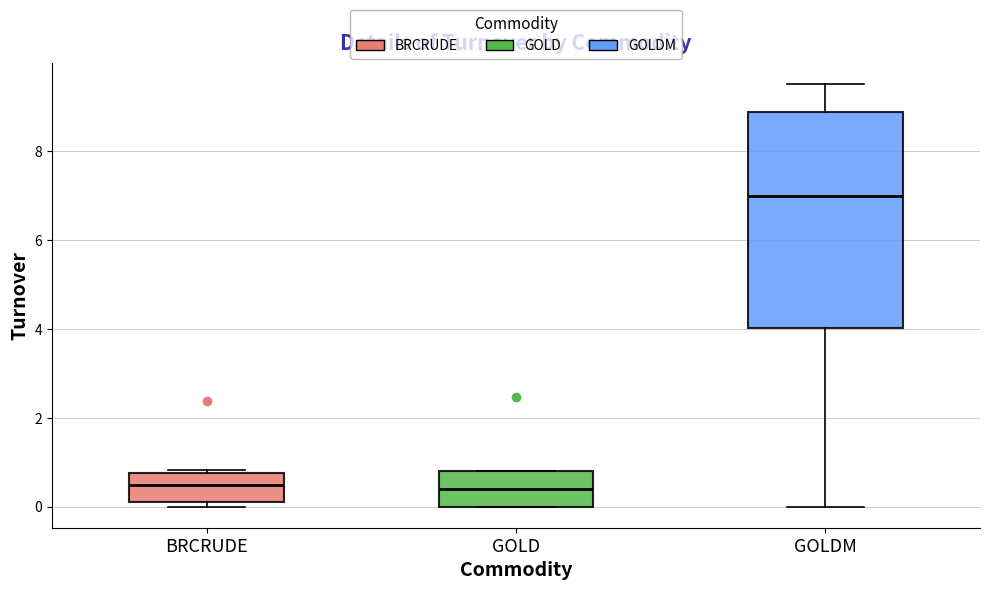

Reading left to right, read every box against the y-axis: the position of its median line, the range the box covers, and the ends of its whiskers. The values are not printed on the chart, so give them approximately, as read against the axis.

BRCRUDE: median 0.4, box 0.0 to 0.8, whiskers 0.0 (just below the box's lower edge) to 0.8
GOLD: median 0.4, box 0.0 to 0.8, whiskers 0.0 to 0.8
GOLDM: median 7.0, box 4.0 to 8.8, whiskers 0.0 to 9.6